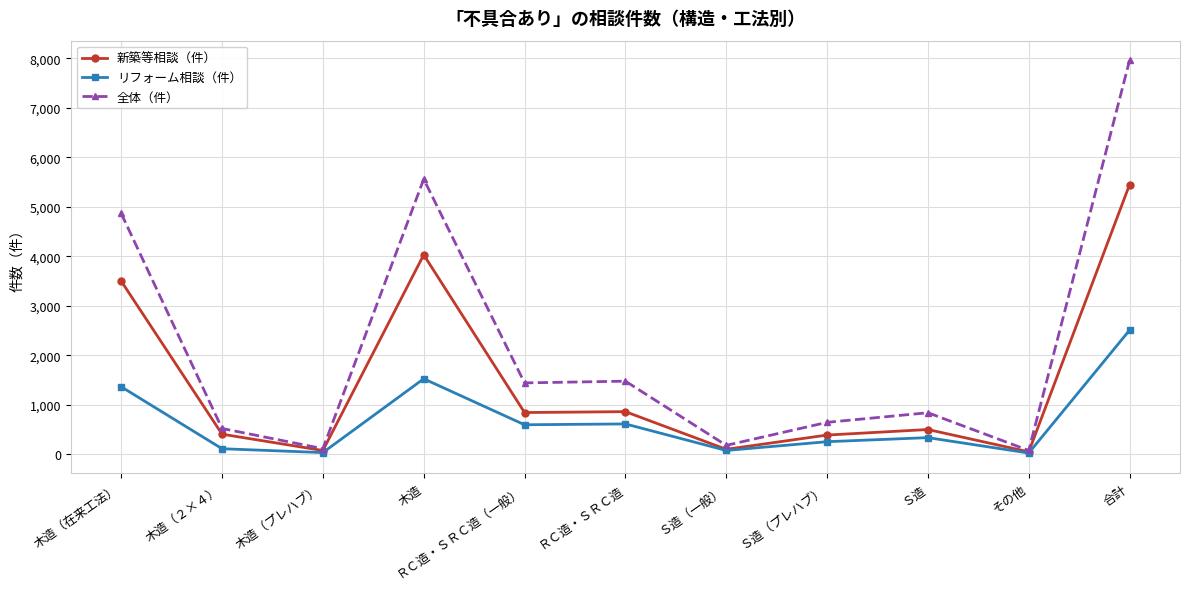

What are all the series names shown in the legend?

新築等相談（件）, リフォーム相談（件）, 全体（件）